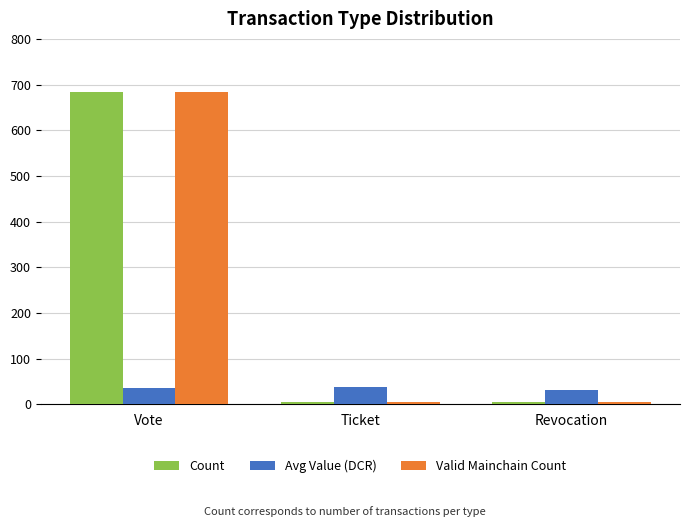

What is the highest value of the Count series?

684.0